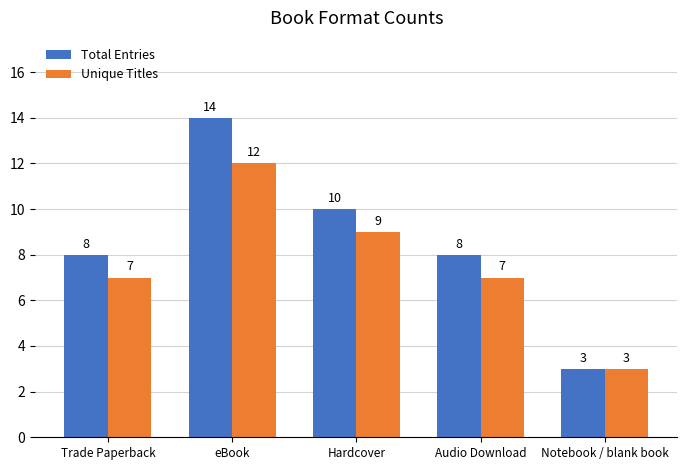

True or false: Unique Titles has a value of 5 at Hardcover.

False